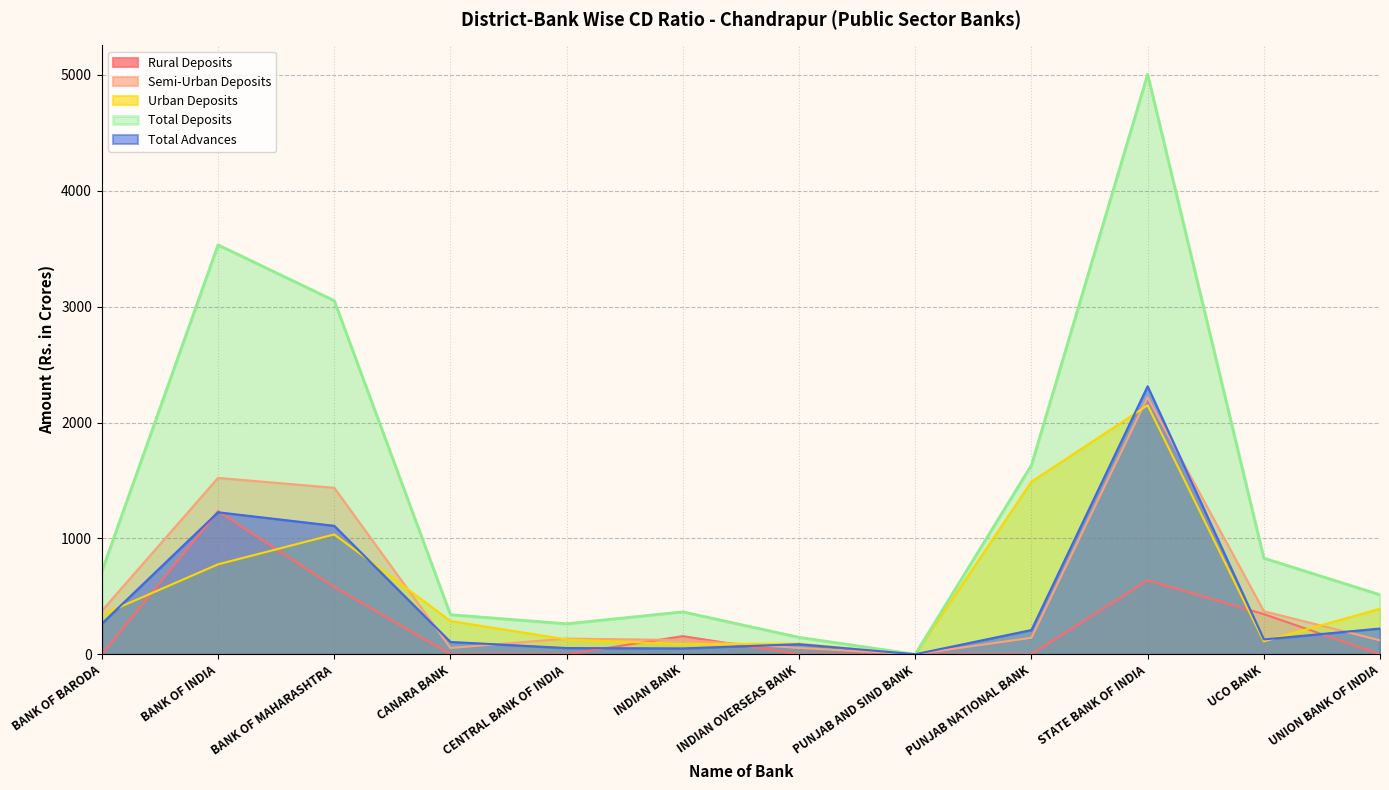

Which series has the largest range (max minus min)?

Total Deposits